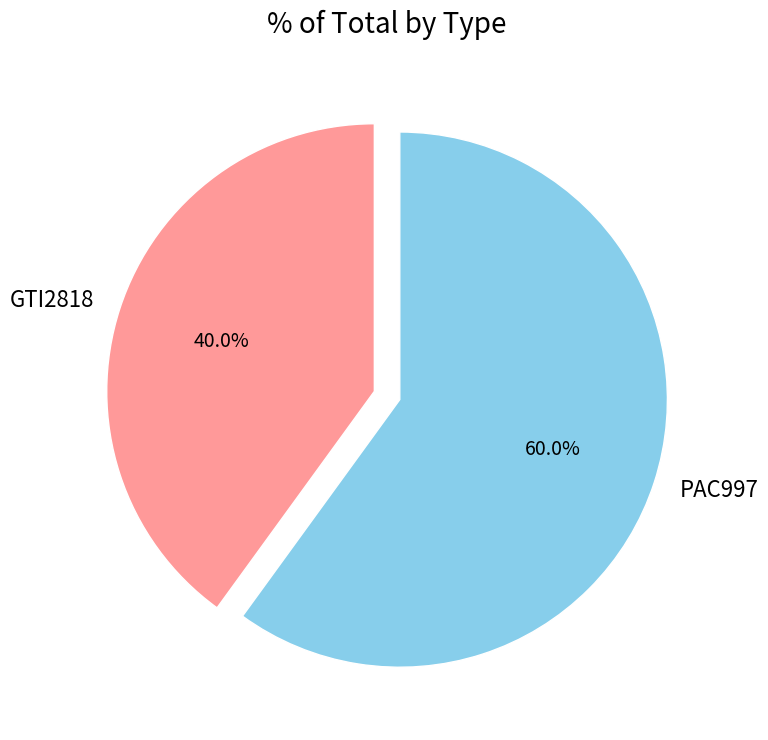

Is there any slice that represents more than half of the pie?

Yes